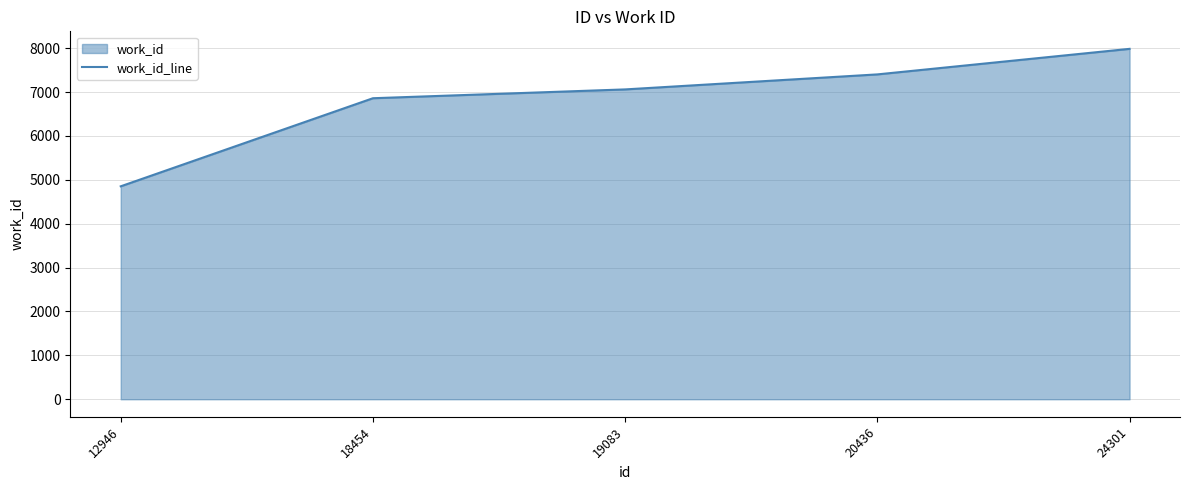

Reading left to right, what are all the values shown in this chart?

12946=4852	18454=6859	19083=7060	20436=7402	24301=7984